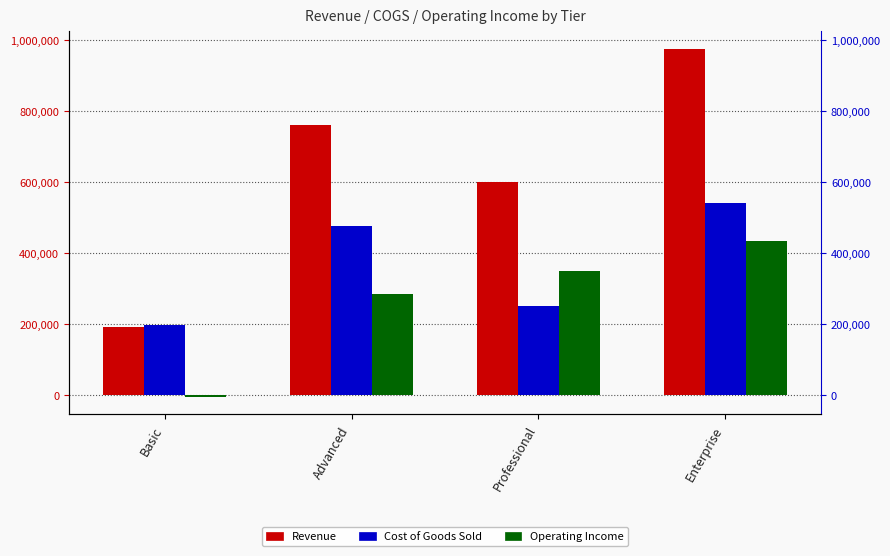

Is the value of Revenue at Professional greater than the value of Operating Income at Advanced?

Yes